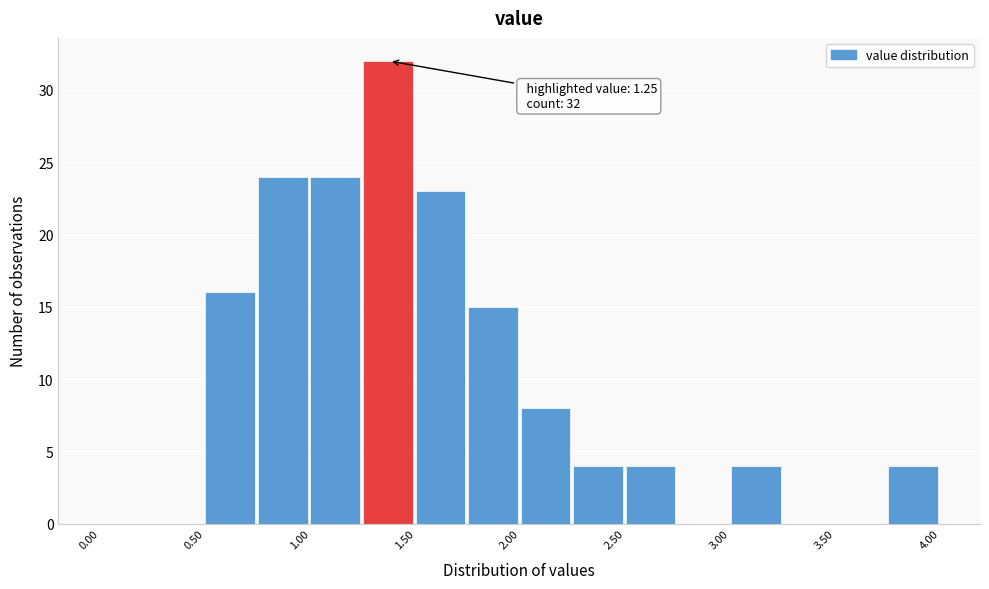

Which range on the x-axis has the tallest bar?

1.25 to 1.50